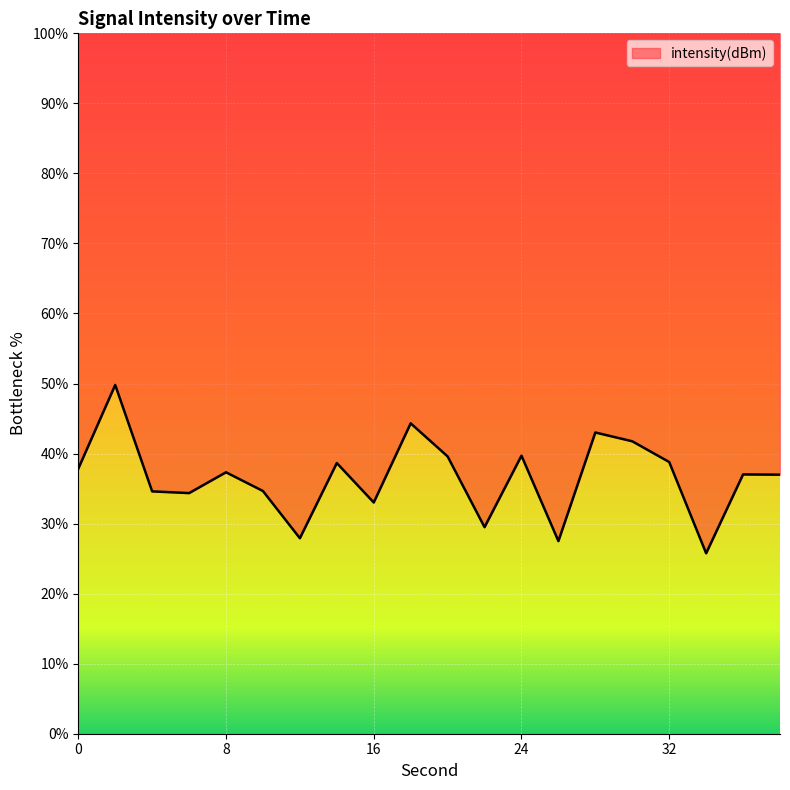

What is the minimum value shown in the chart?

25.8